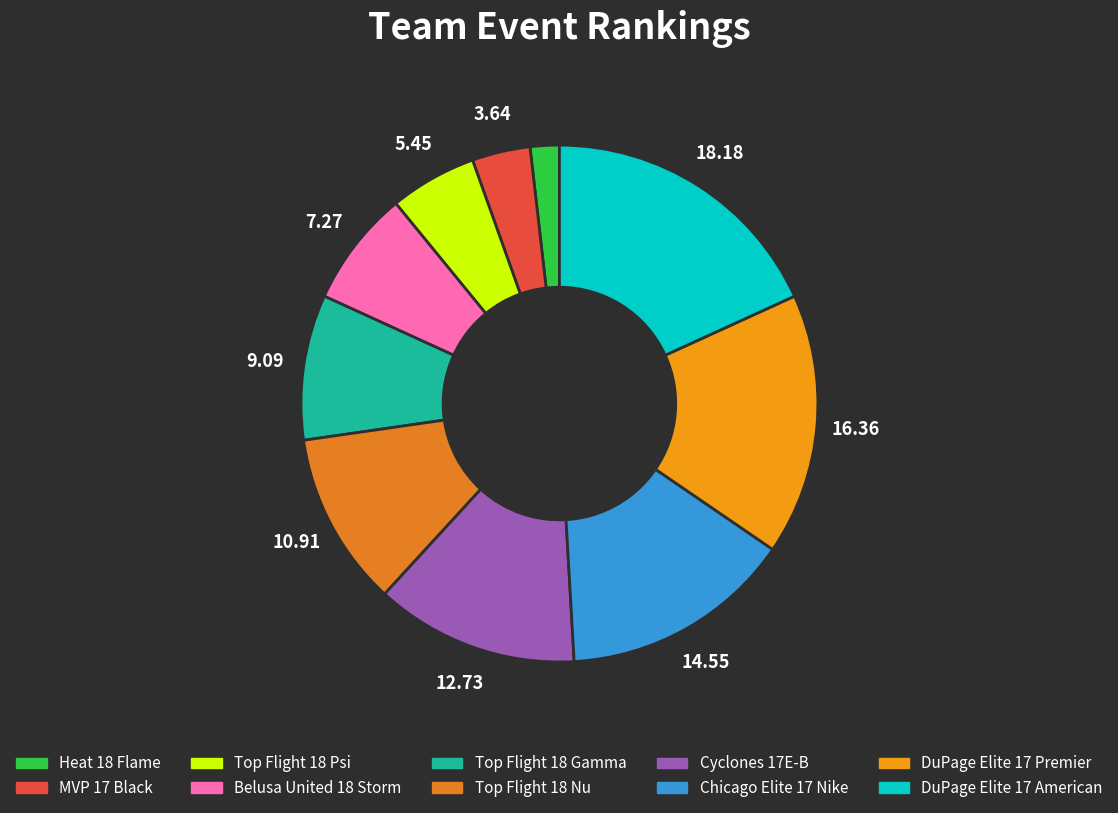

What is the smallest slice in the pie chart?

Heat 18 Flame